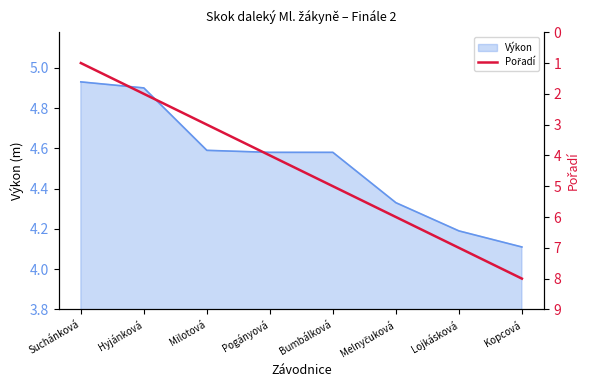

Count the values in the range 3 to 7.

5